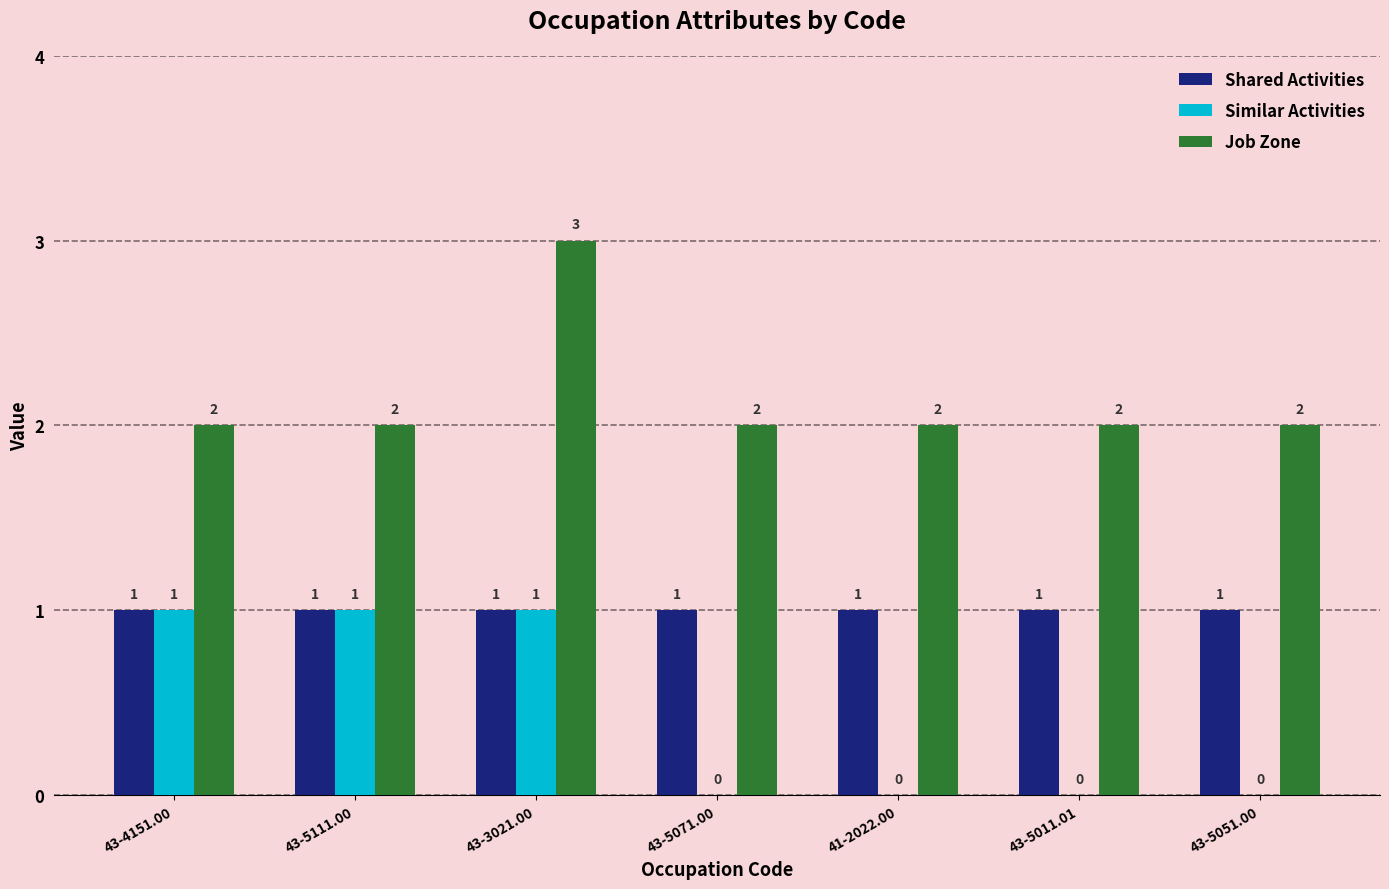

Is the value of Shared Activities at 43-4151.00 greater than the value of Job Zone at 43-5071.00?

No